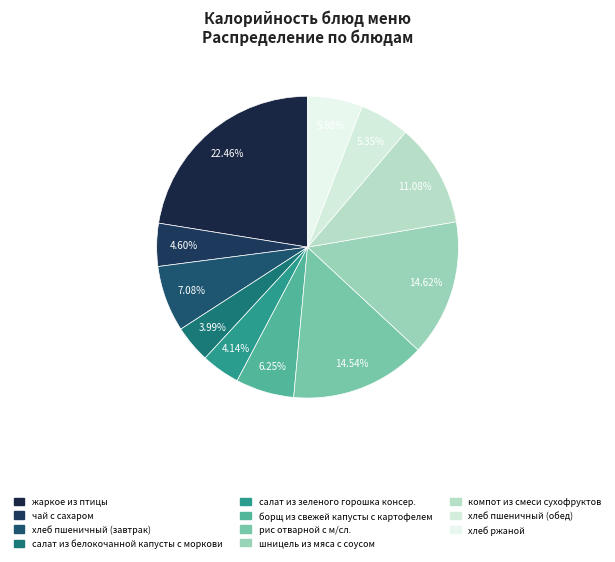

To the nearest percent, what is the average slice percentage?

9%